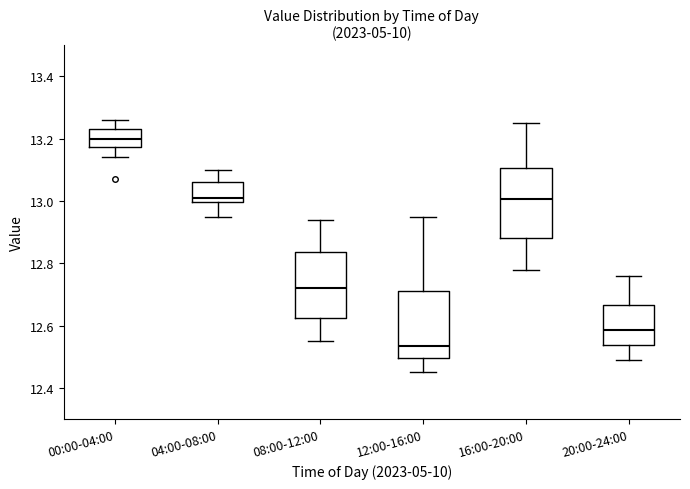

Where does the median line of the box for 16:00-20:00 sit on the y-axis? The values are not printed on the chart, so give them approximately, as read against the axis.

13.00